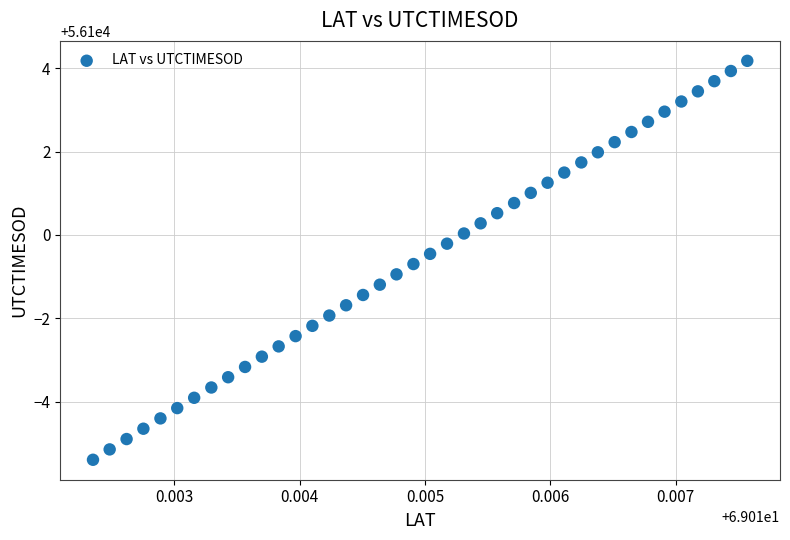

What is the range of Y values (max minus min)?

9.6